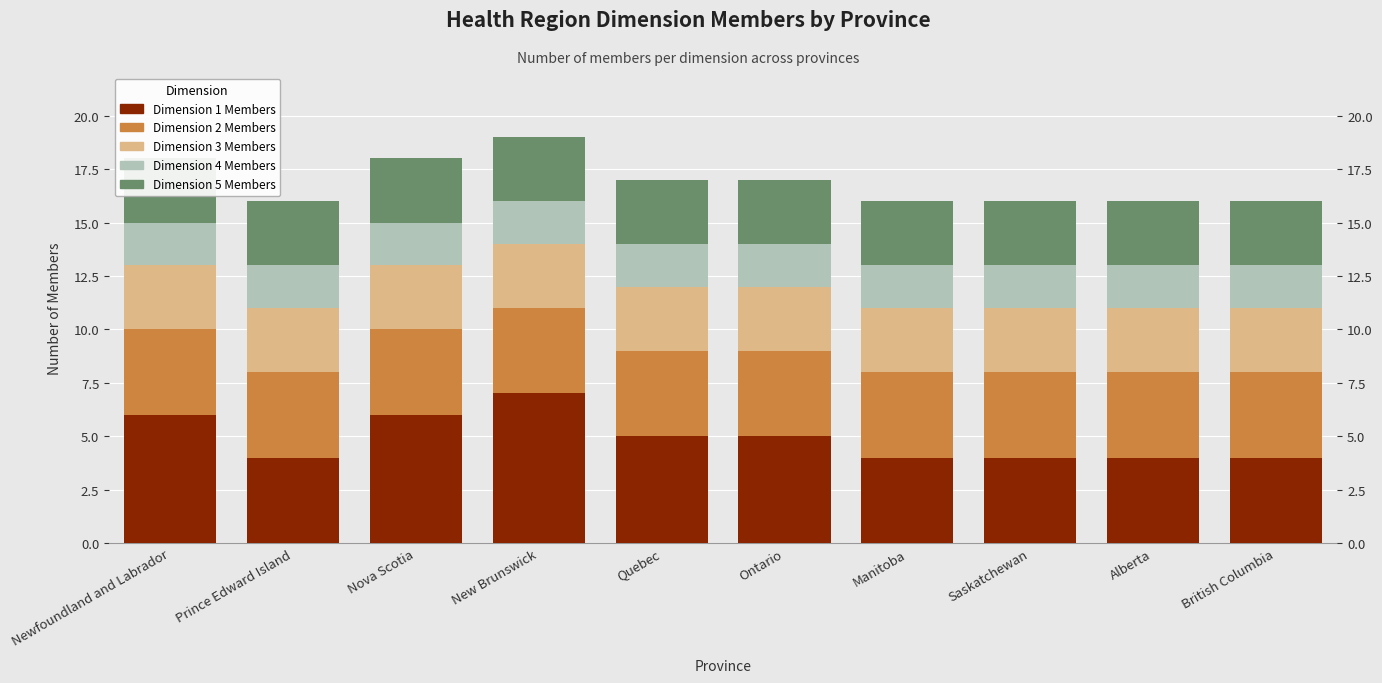

Which series has the largest total across all categories?

Dimension 1 Members